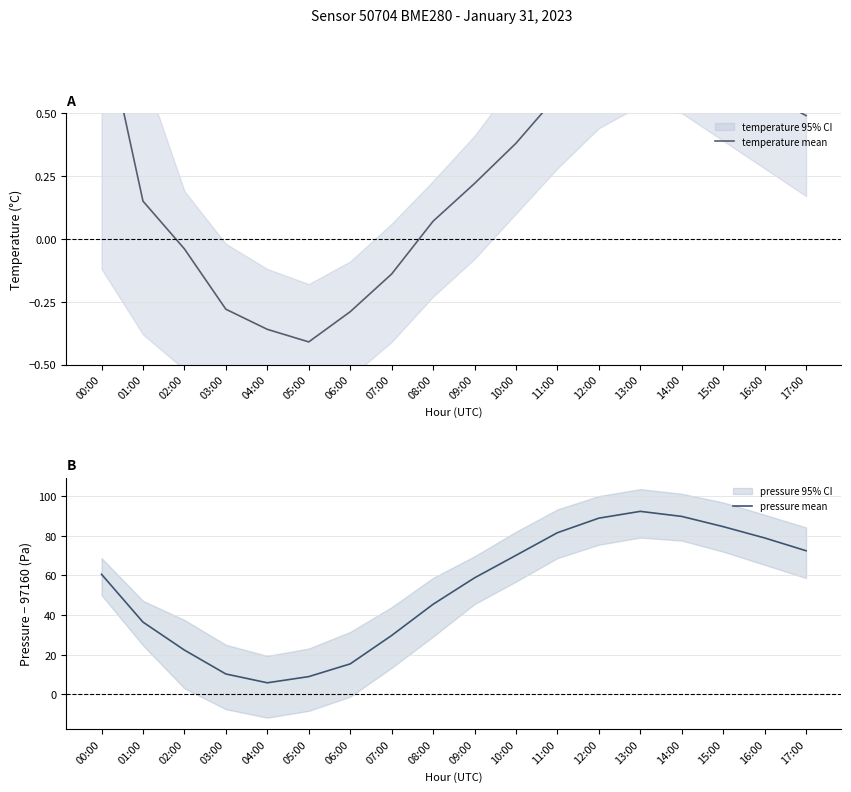

Is the value of temperature mean at 04:00 greater than the value of pressure mean at 12:00?

No